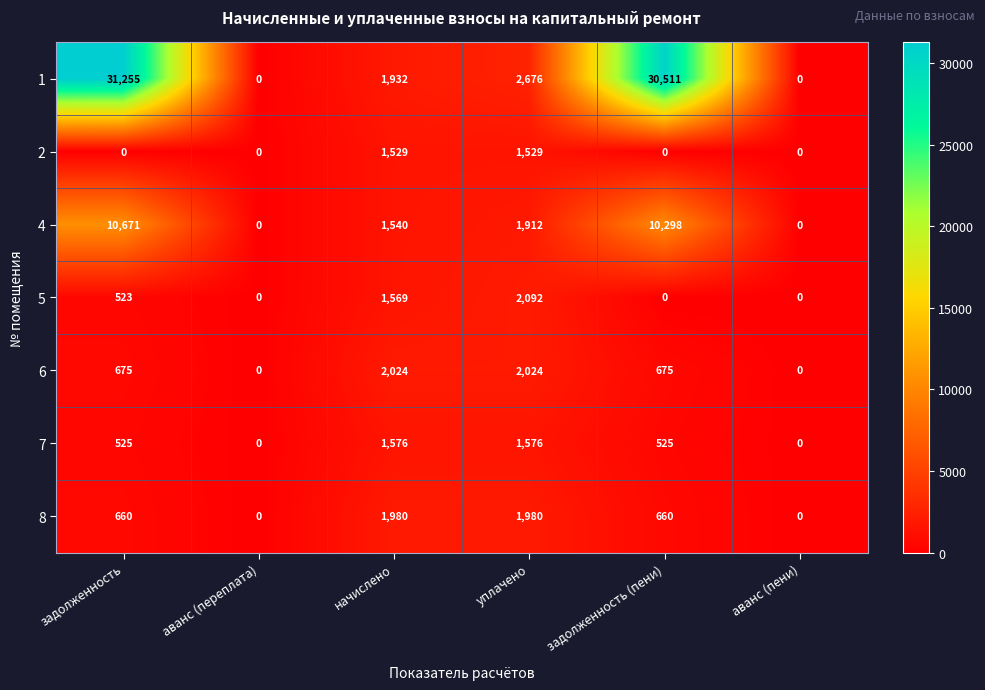

What is the average value of the 7 series?

700